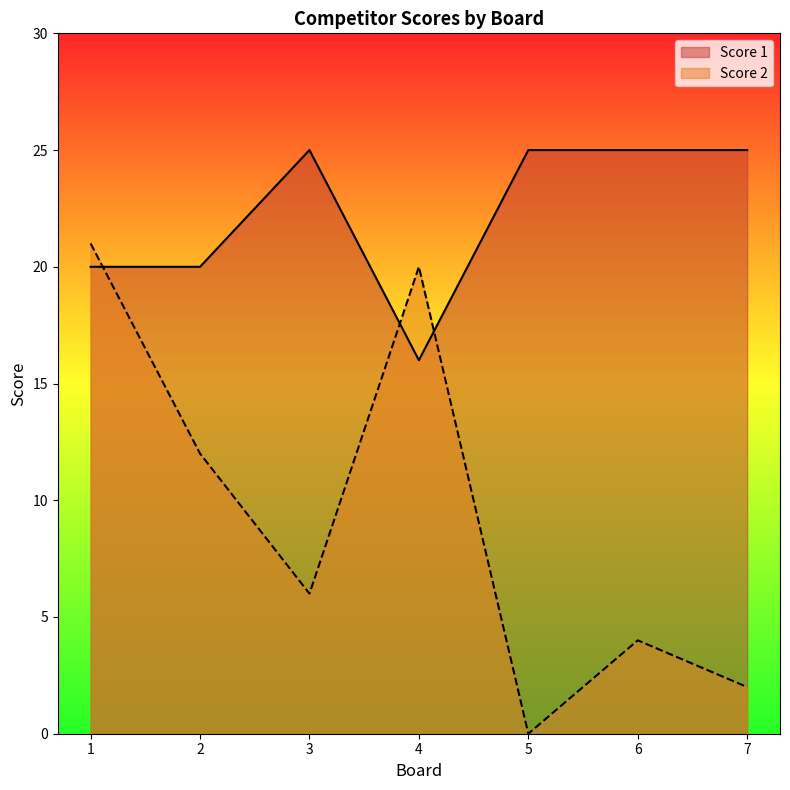

Rank the series by their average value, from highest to lowest.

Score 1, Score 2